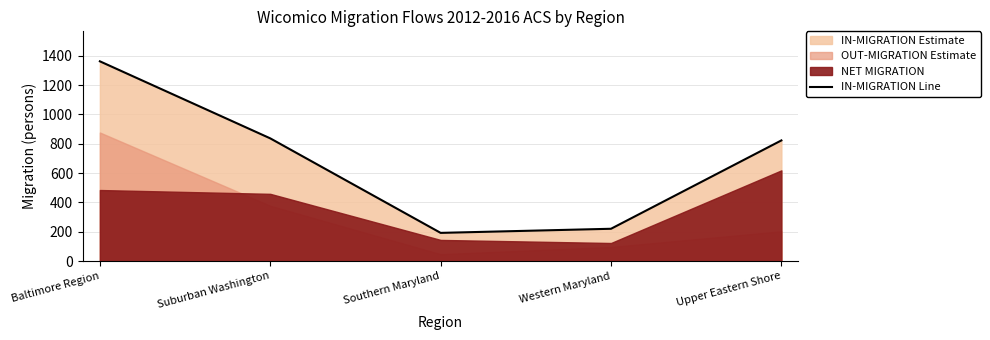

How many lines are shown in the chart?

1